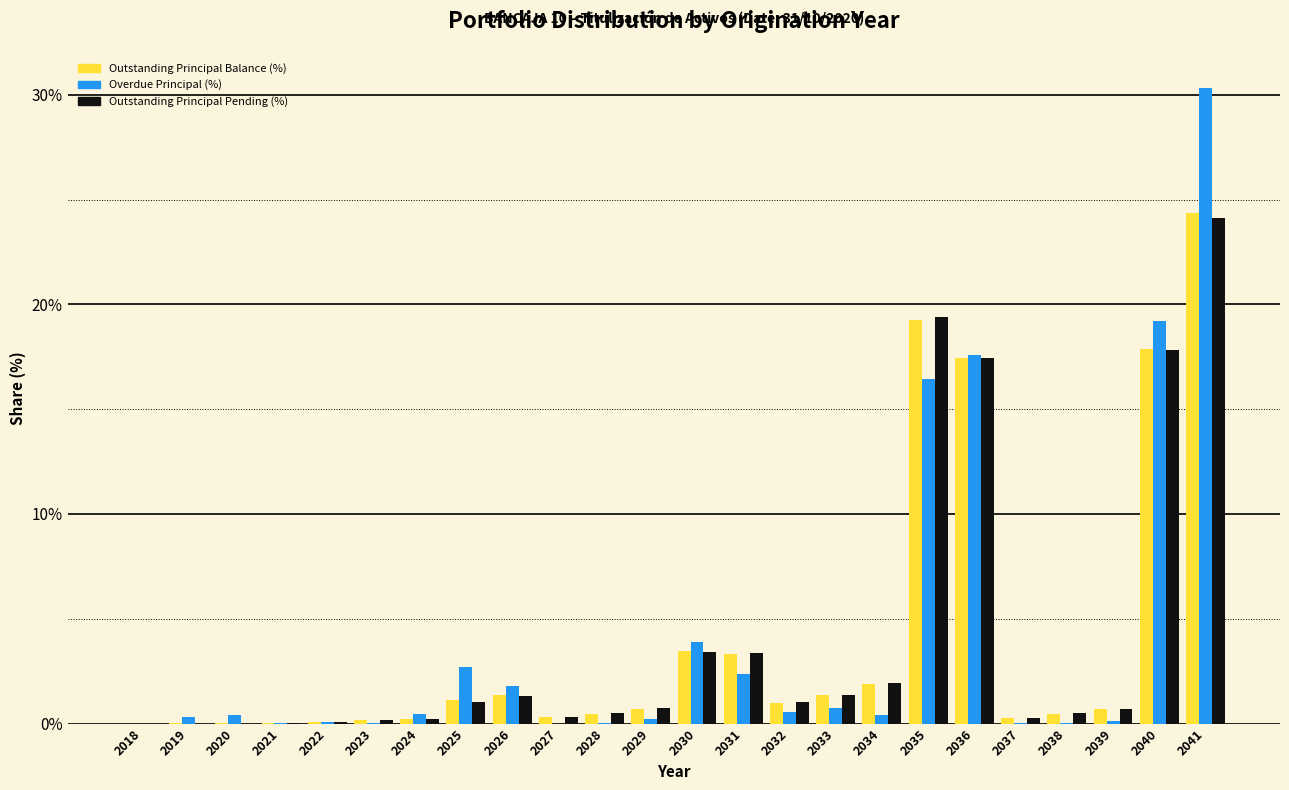

Which series changed the most between 2036 and 2041?

Overdue Principal (%)